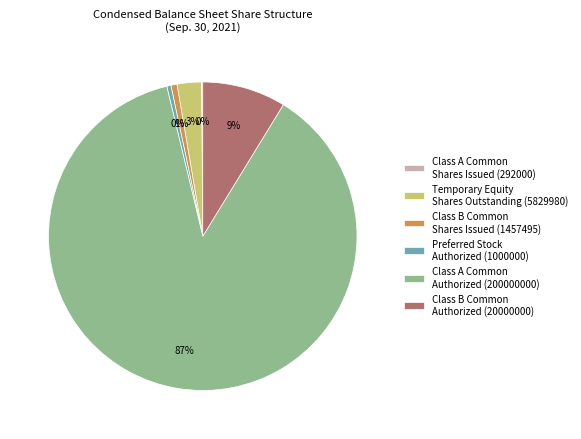

What is the ratio of the value at Class B Common Authorized (20000000) to the value at Preferred Stock Authorized (1000000)?

20.0